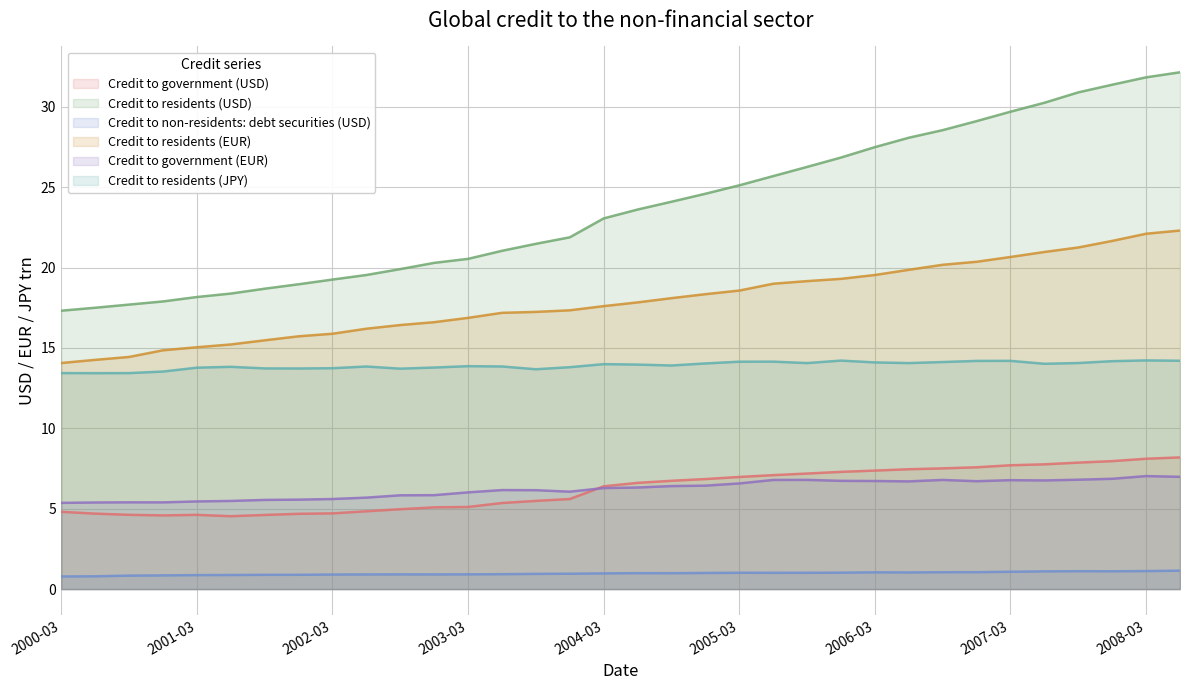

Between 2000-03 and 21, which series saw the biggest shift?

Credit to residents (USD)